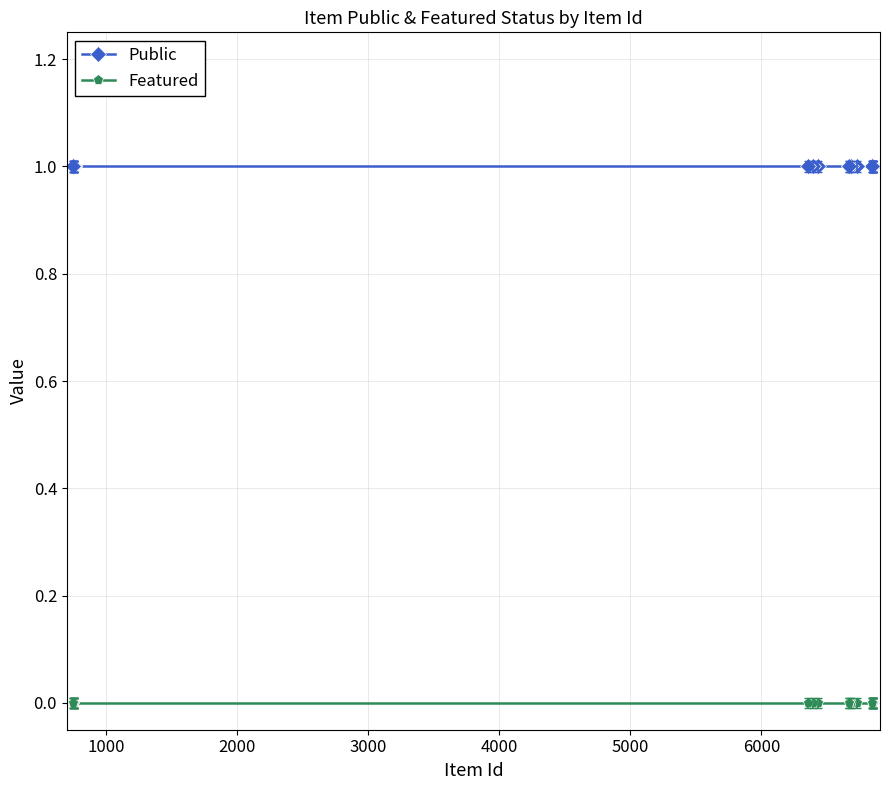

True or false: Public has more than 0 points higher than both neighbors.

False